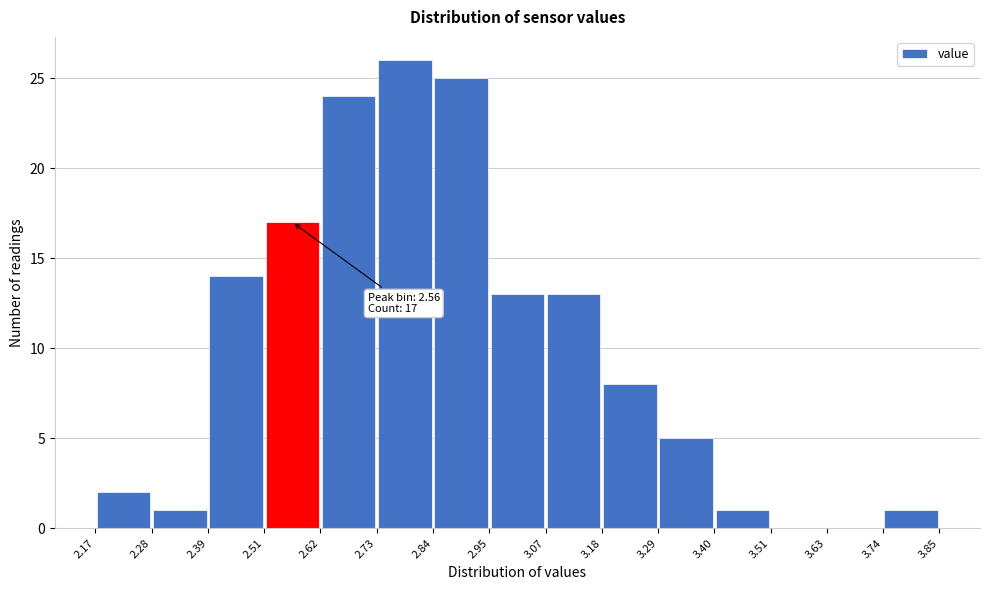

Over which range of the x-axis is the bar tallest?

2.73 to 2.84